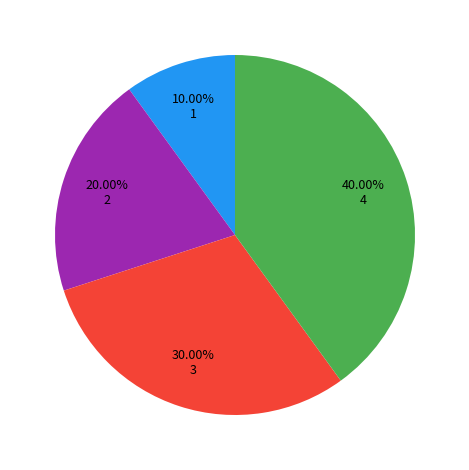

Does any single category account for the majority?

No